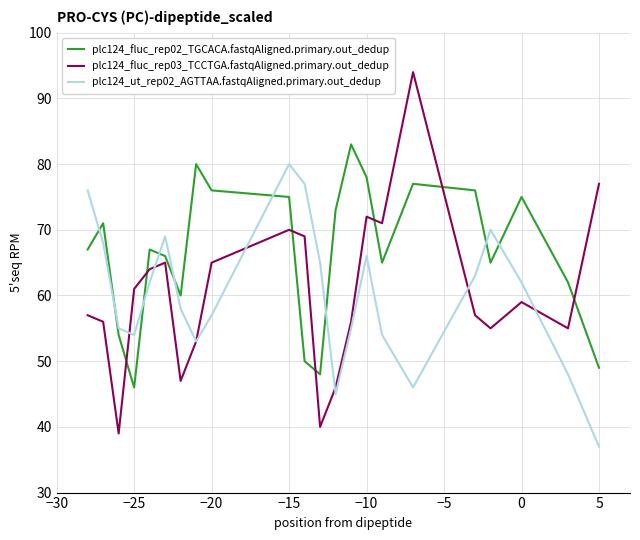

What is the average value of the plc124_ut_rep02_AGTTAA.fastqAligned.primary.out_dedup series?

60